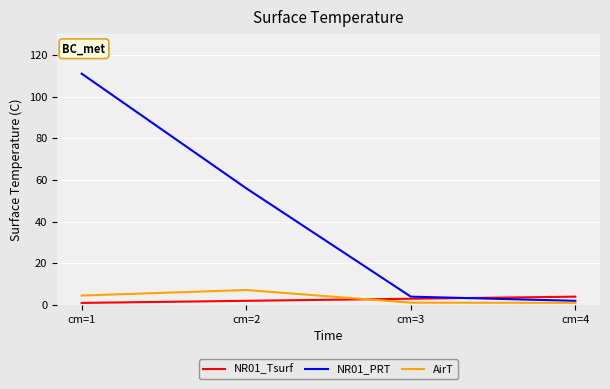

Which series has the largest total across all categories?

NR01_PRT